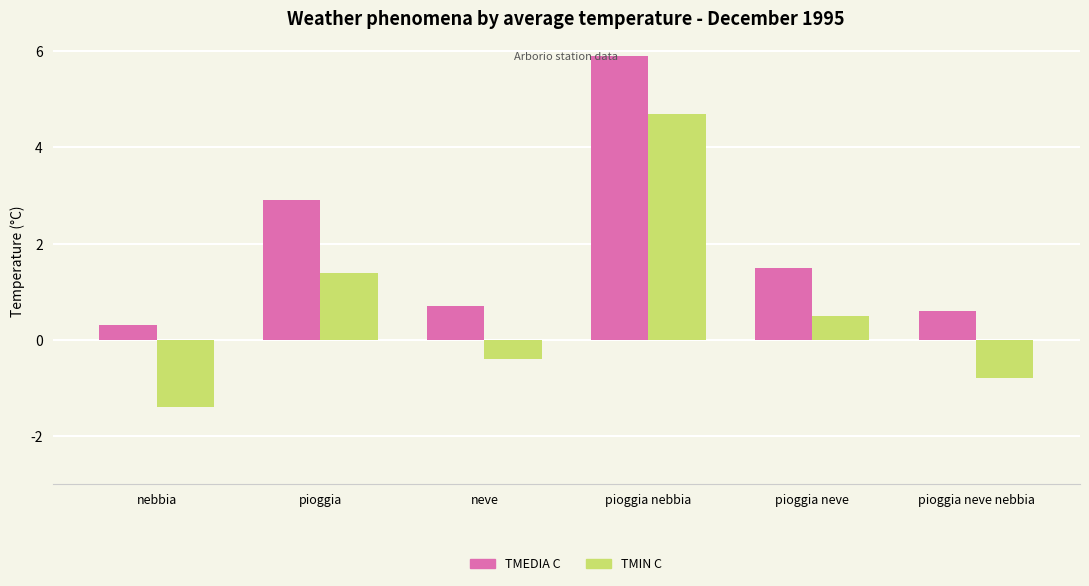

What is the sum of all TMEDIA C values?

11.9